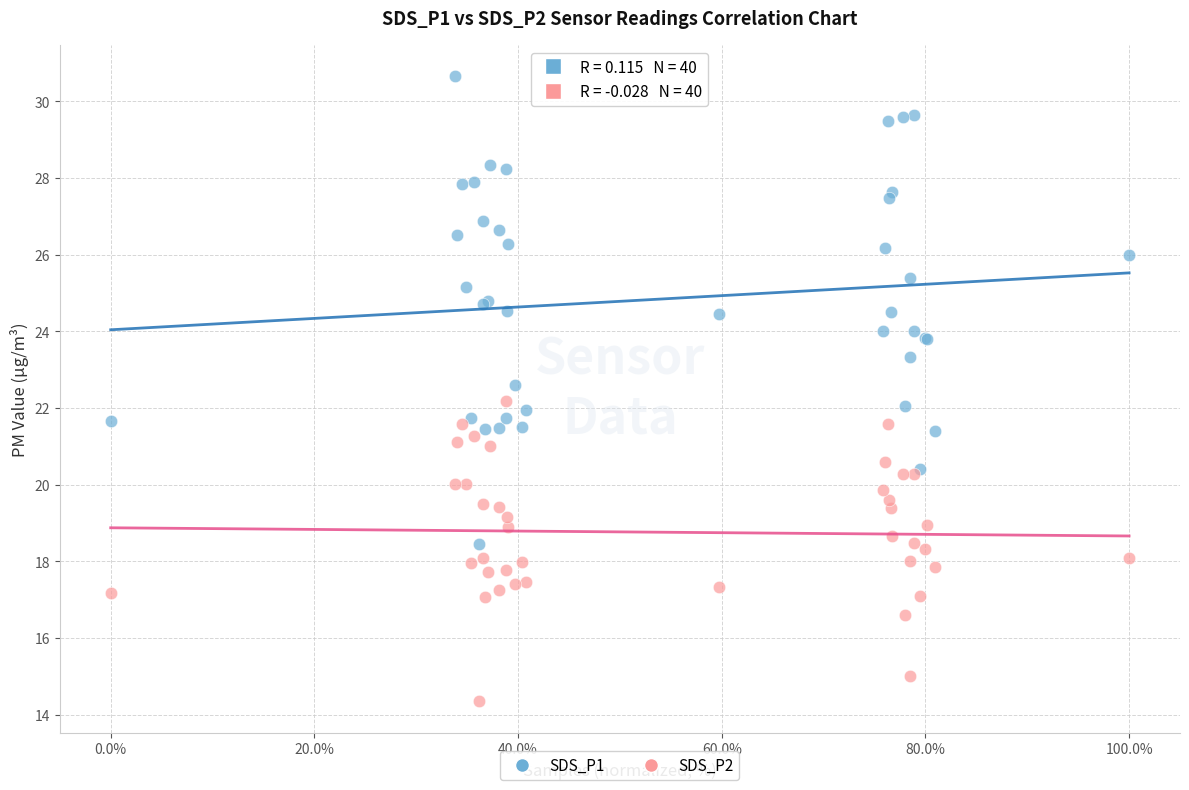

Which series reaches the maximum Y coordinate?

SDS_P1